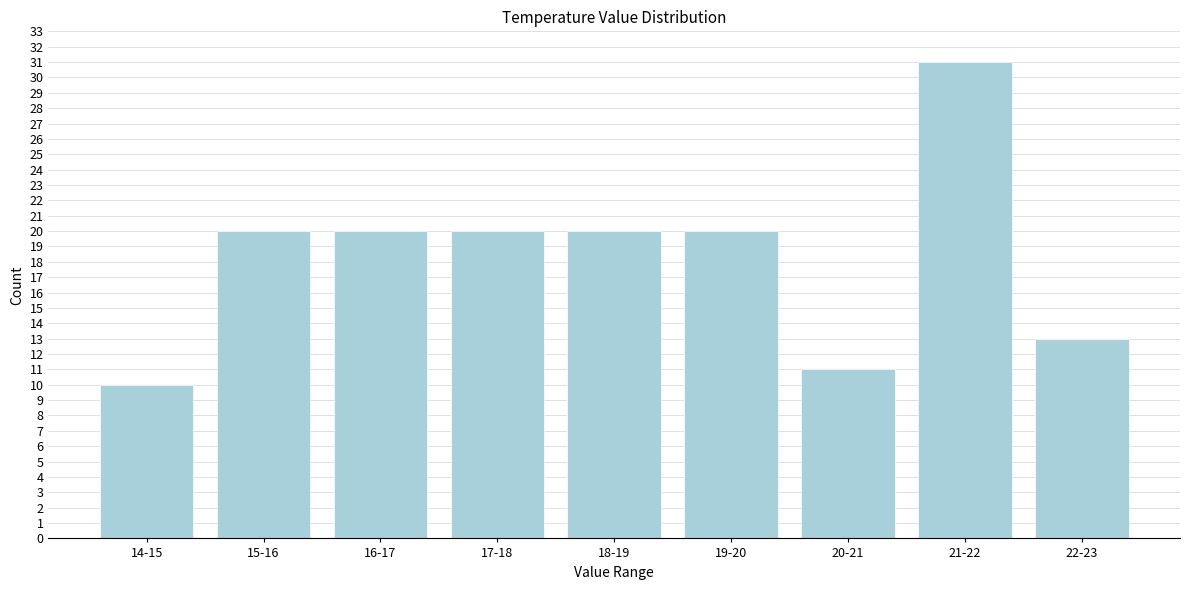

Reading right to left, what are all the values shown in this chart?

22-23=13	21-22=31	20-21=11	19-20=20	18-19=20	17-18=20	16-17=20	15-16=20	14-15=10